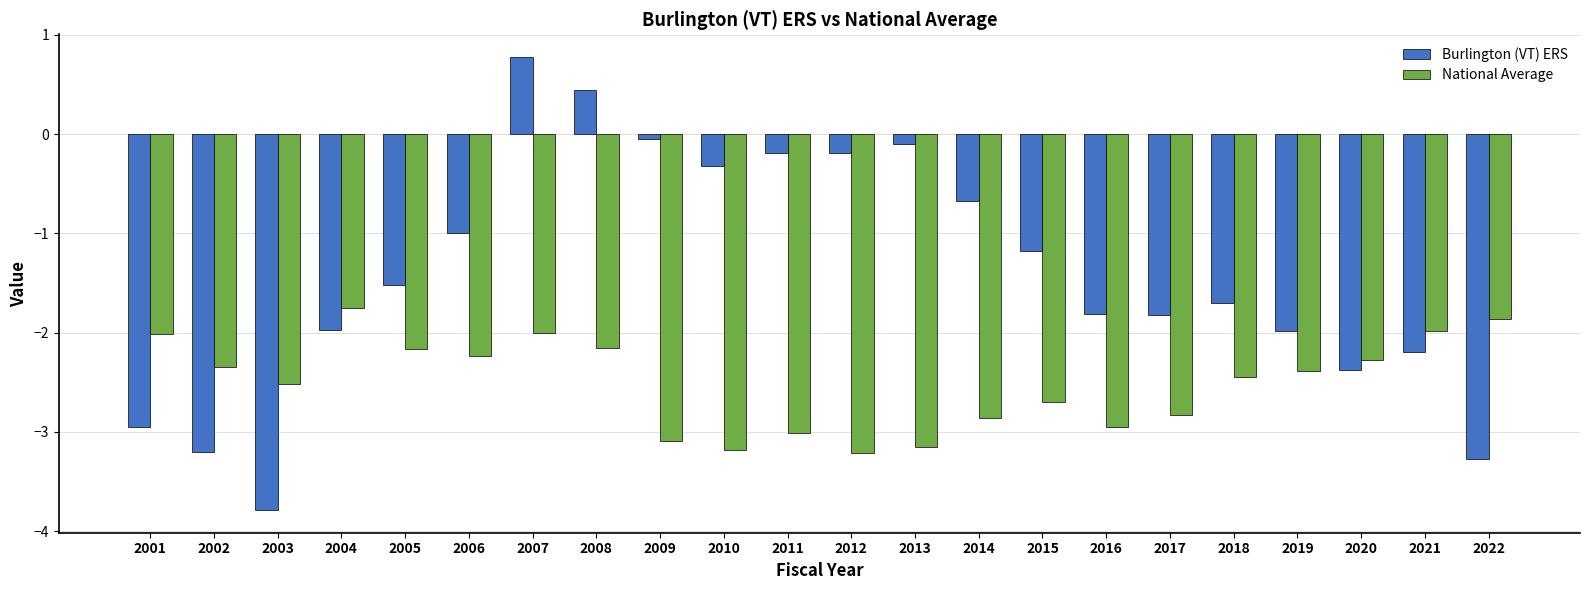

True or false: National Average has a value of -2.1 at 2008.

True